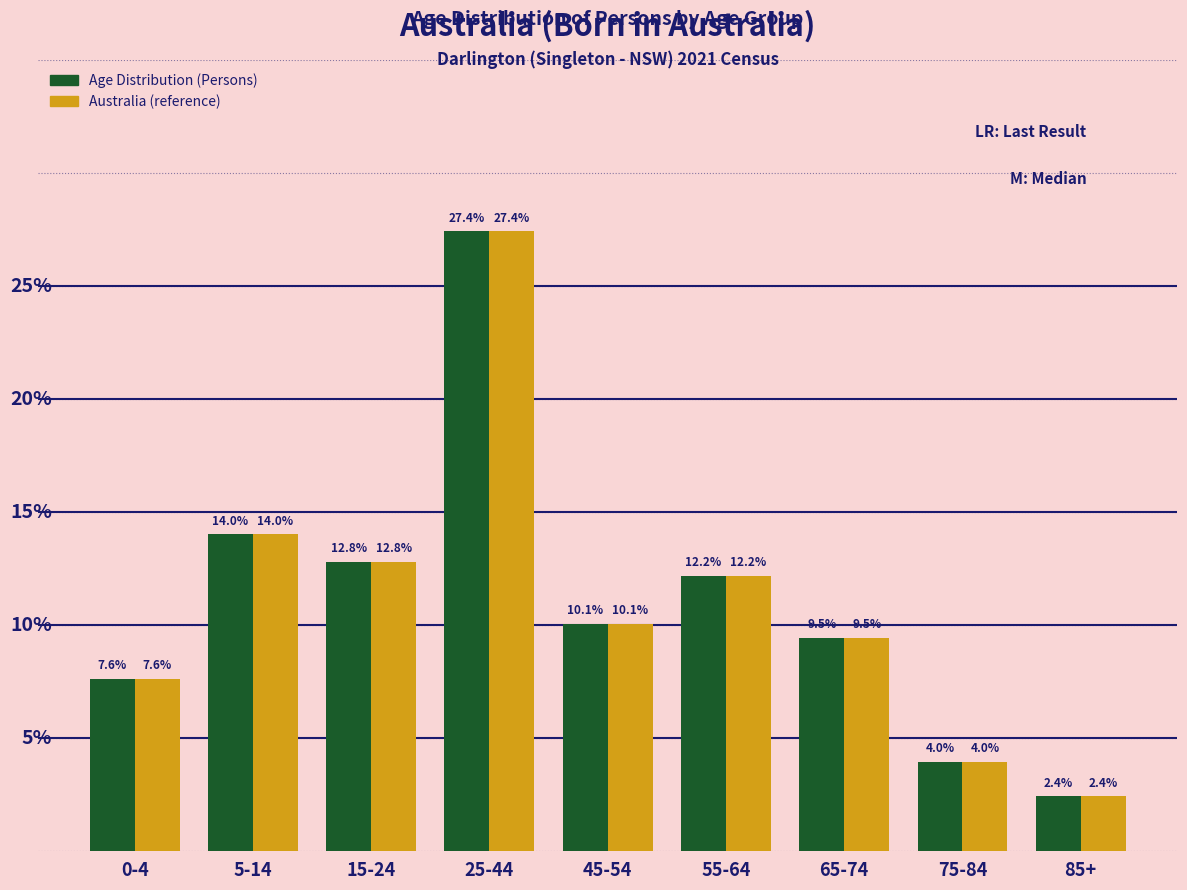

Which category has the lowest value in the Age Distribution (Persons) series?

85+